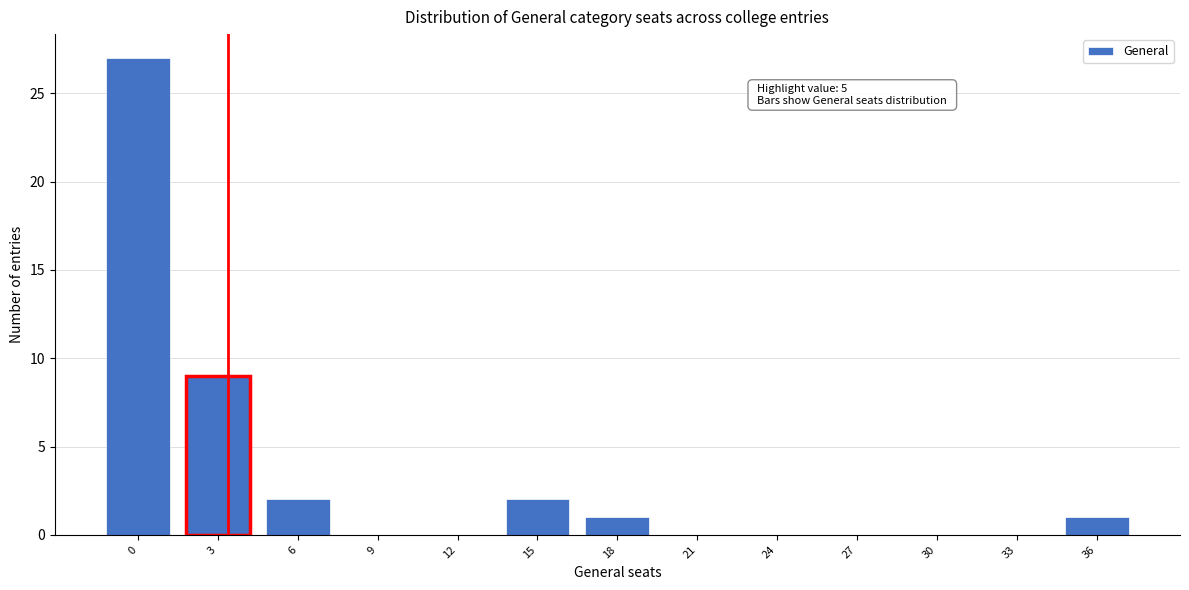

Reading left to right, list all the values displayed in this chart.

0=27	3=9	6=2	9=0	12=0	15=2	18=1	21=0	24=0	27=0	30=0	33=0	36=1